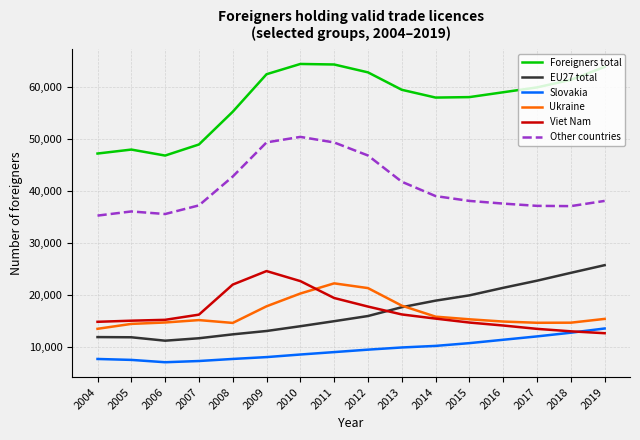

The EU27 total series shows 26792 at 2013. True or false?

False